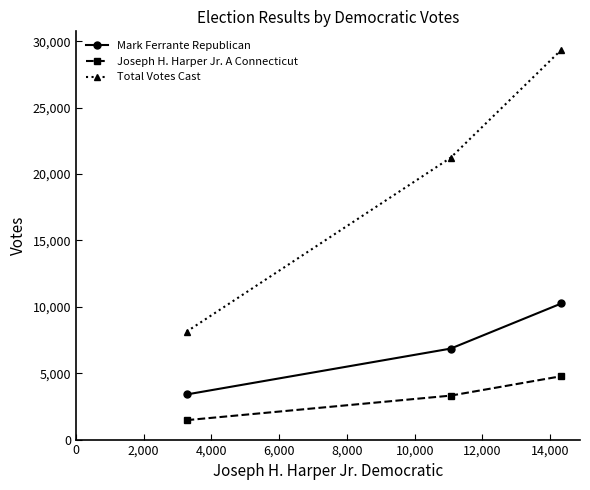

Which series has the largest total across all categories?

Total Votes Cast